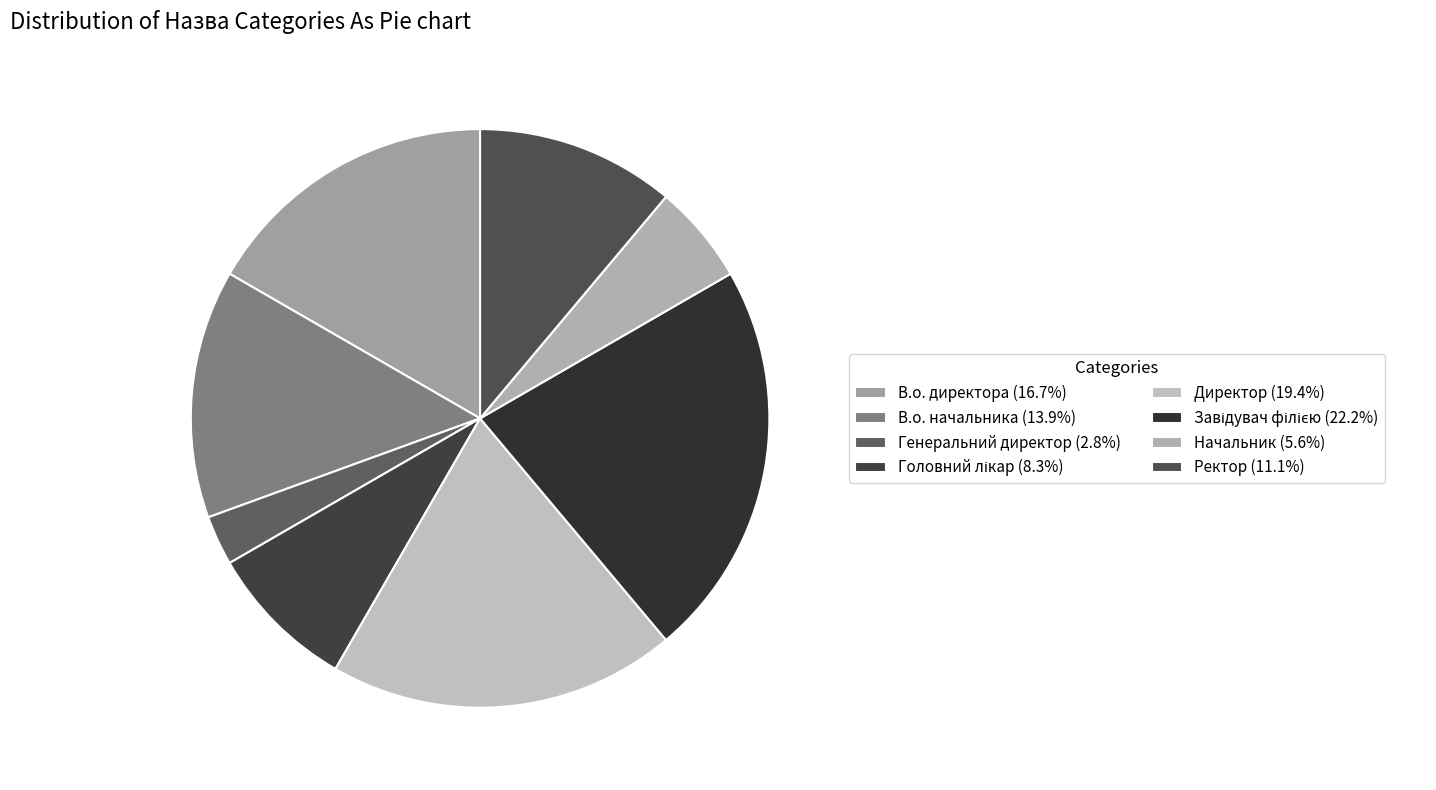

Is it true that Головний лікар is 8% of the pie?

True